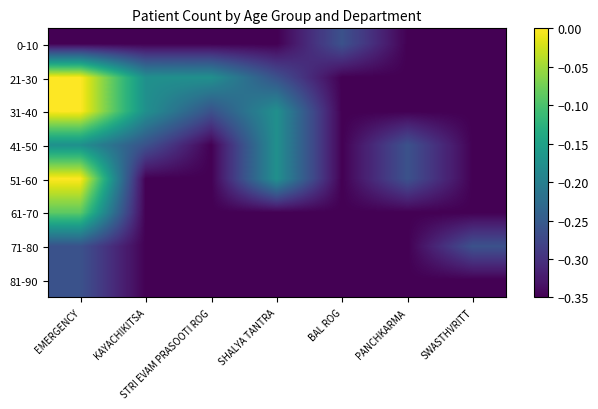

Count the number of data series in this chart.

8